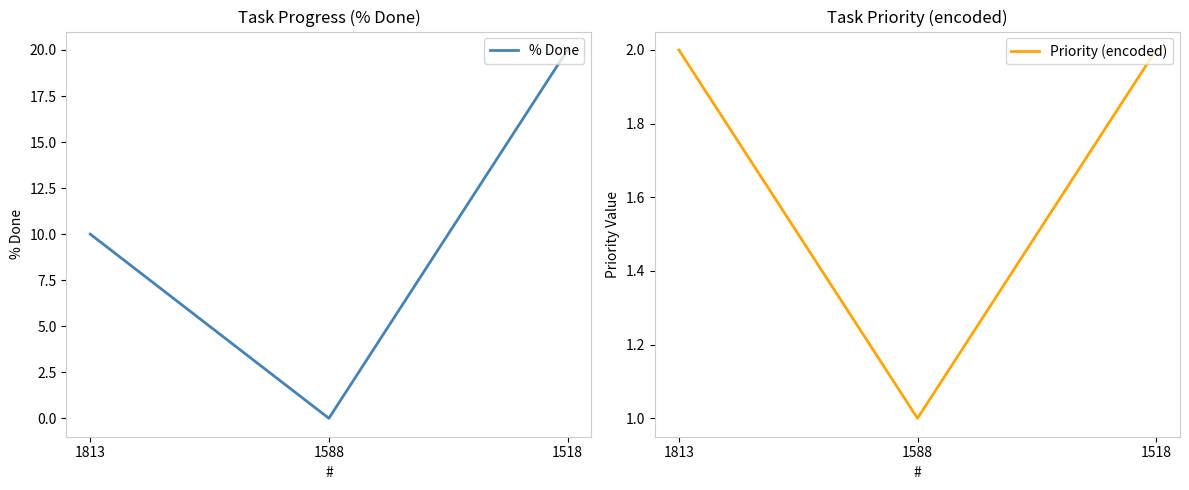

Which series has the largest range (max minus min)?

% Done